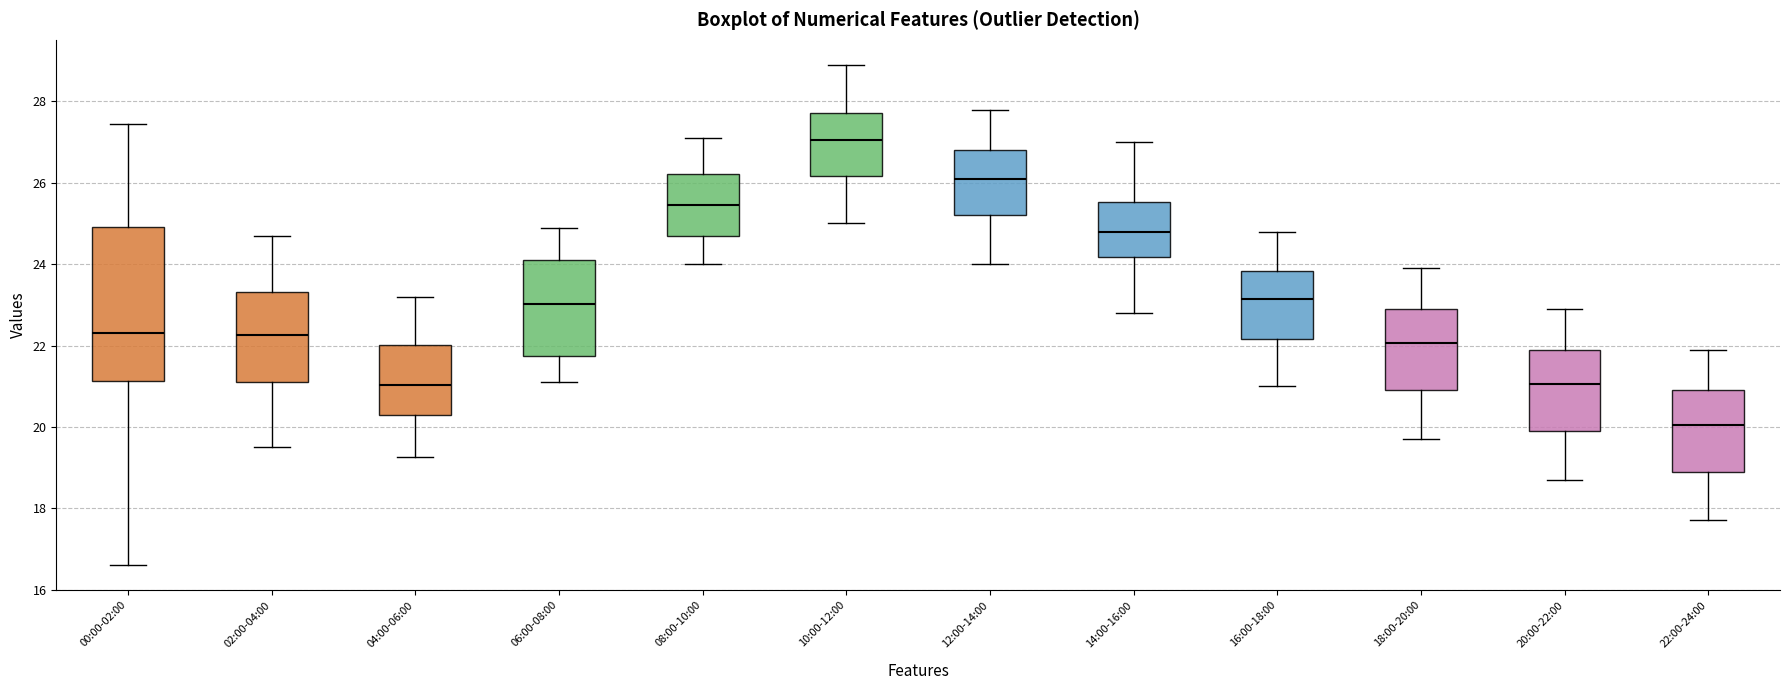

Reading left to right, transcribe this box plot: for each box, give where its median line is, the range the box spans, and where its two whiskers end, as read against the y-axis. The values are not printed on the chart, so give them approximately, as read against the axis.

00:00-02:00: median 22.4, box 21.2 to 25.0, whiskers 16.6 to 27.4
02:00-04:00: median 22.2, box 21.2 to 23.4, whiskers 19.6 to 24.8
04:00-06:00: median 21.0, box 20.4 to 22.0, whiskers 19.2 to 23.2
06:00-08:00: median 23.0, box 21.8 to 24.2, whiskers 21.2 to 25.0
08:00-10:00: median 25.4, box 24.8 to 26.2, whiskers 24.0 to 27.2
10:00-12:00: median 27.0, box 26.2 to 27.8, whiskers 25.0 to 29.0
12:00-14:00: median 26.2, box 25.2 to 26.8, whiskers 24.0 to 27.8
14:00-16:00: median 24.8, box 24.2 to 25.6, whiskers 22.8 to 27.0
16:00-18:00: median 23.2, box 22.2 to 23.8, whiskers 21.0 to 24.8
18:00-20:00: median 22.0, box 21.0 to 23.0, whiskers 19.8 to 24.0
20:00-22:00: median 21.0, box 20.0 to 22.0, whiskers 18.8 to 23.0
22:00-24:00: median 20.0, box 19.0 to 21.0, whiskers 17.8 to 22.0